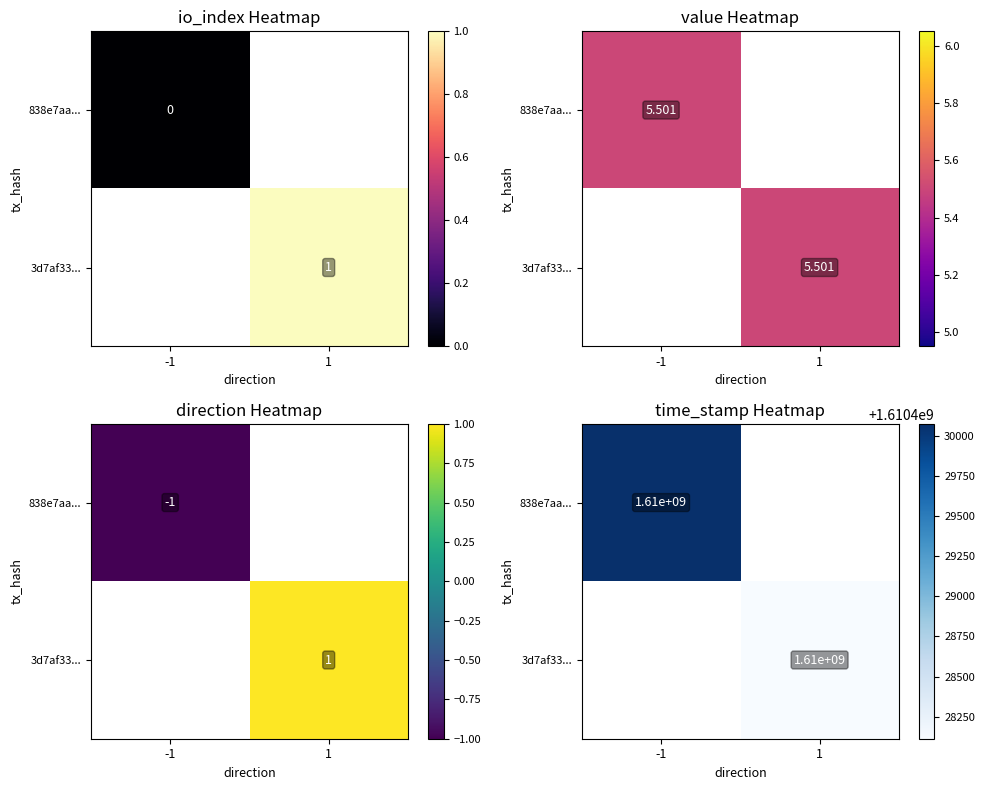

At which label does 838e7aa... reach its peak?

-1